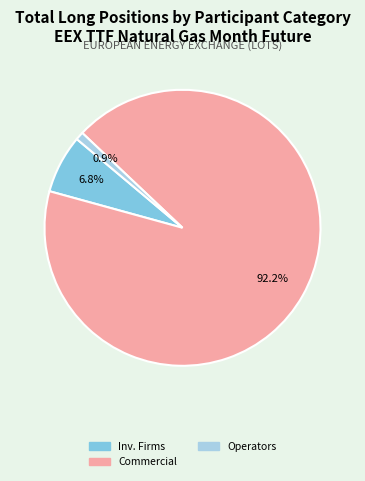

To the nearest percent, what is the difference between the largest and smallest slice percentages?

91%